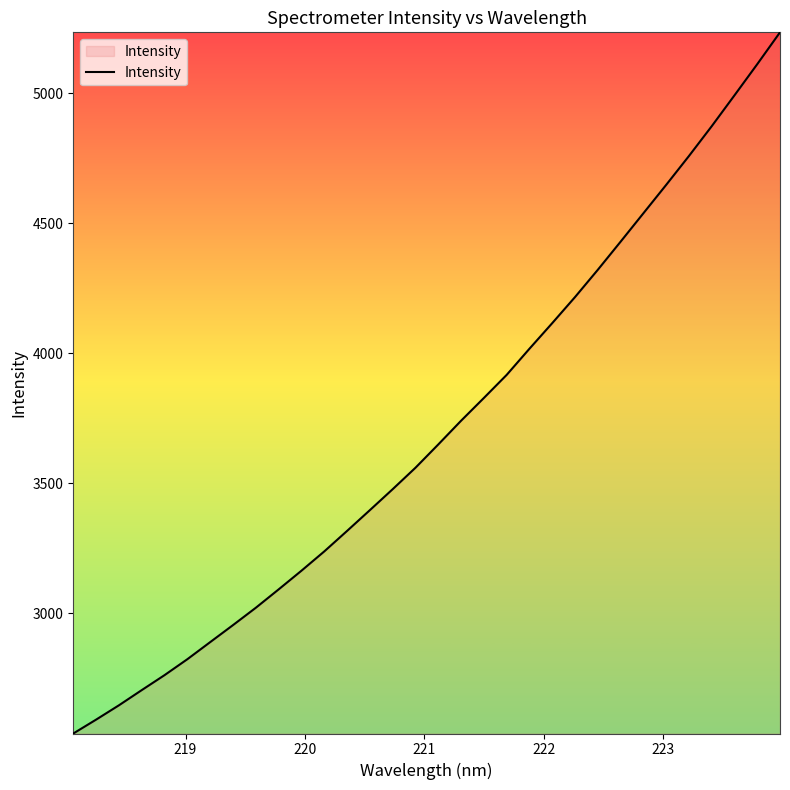

What is the difference between the maximum and minimum values?

2697.4